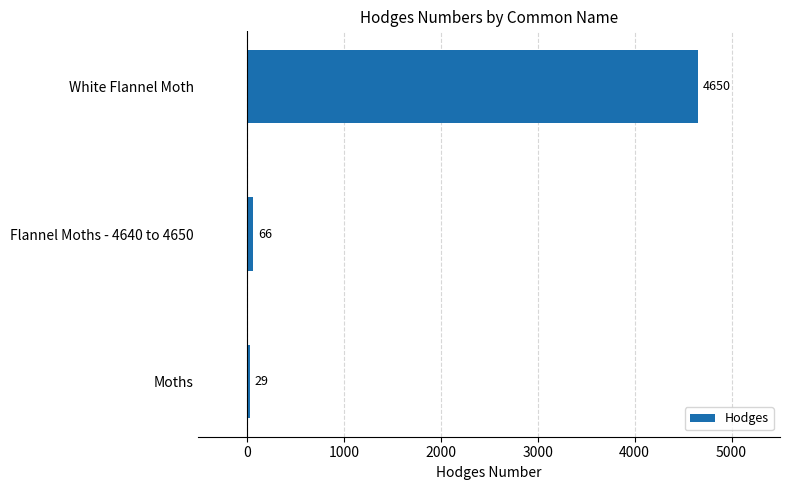

How many distinct data groups are displayed?

1